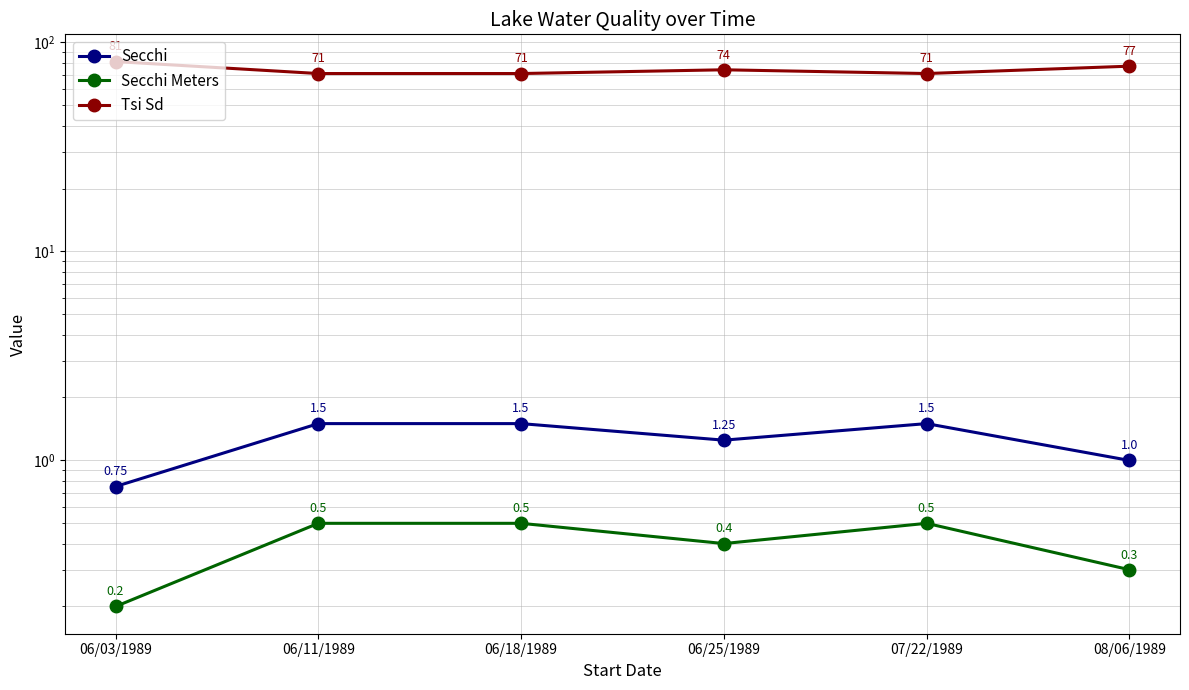

Is the value of Tsi Sd at 06/11/1989 greater than the value of Secchi at 06/03/1989?

Yes